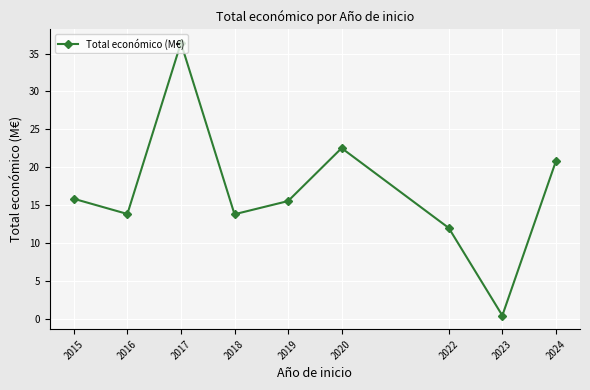

Is it true that the value at 2024 is 34.8?

False